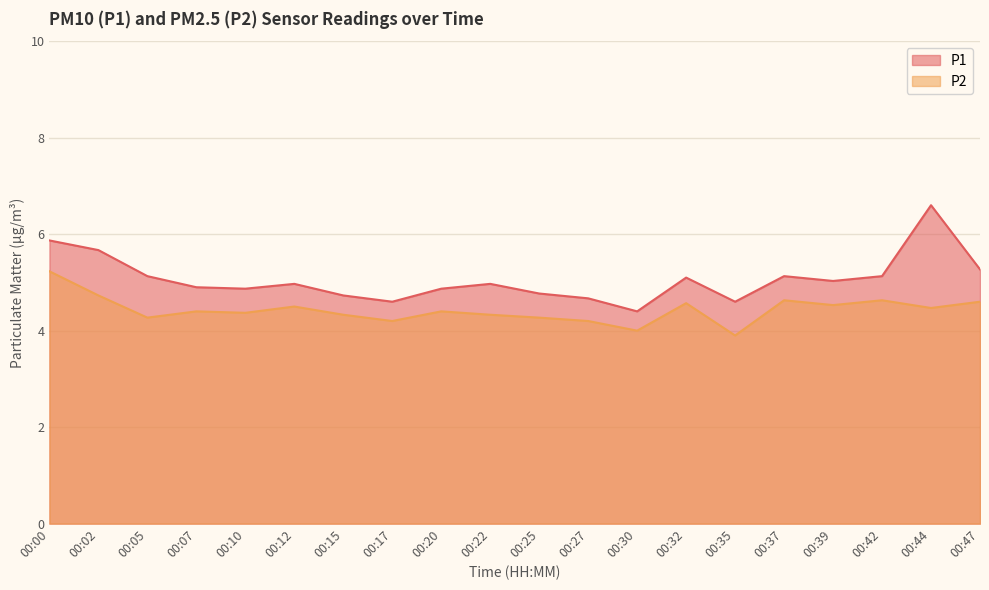

True or false: P2 and P1 cross at least once.

False